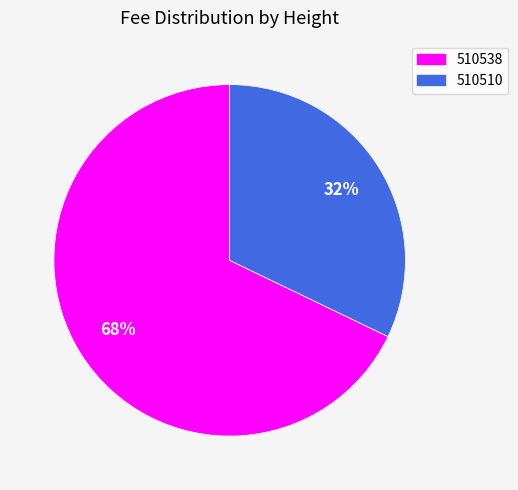

How many segments does this pie chart have?

2